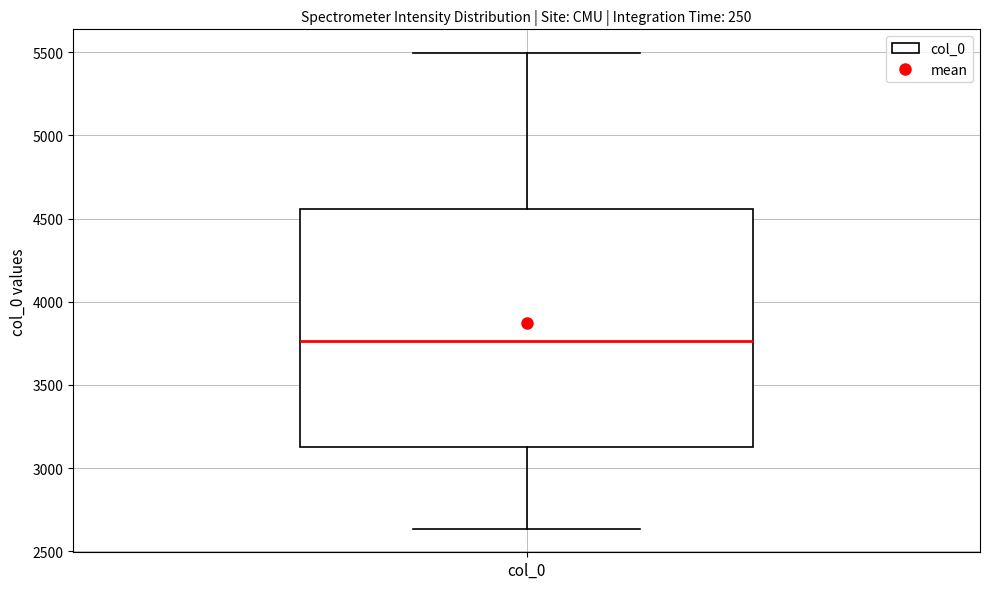

Where does the median line of the box for col_0 sit on the y-axis? The values are not printed on the chart, so give them approximately, as read against the axis.

3750